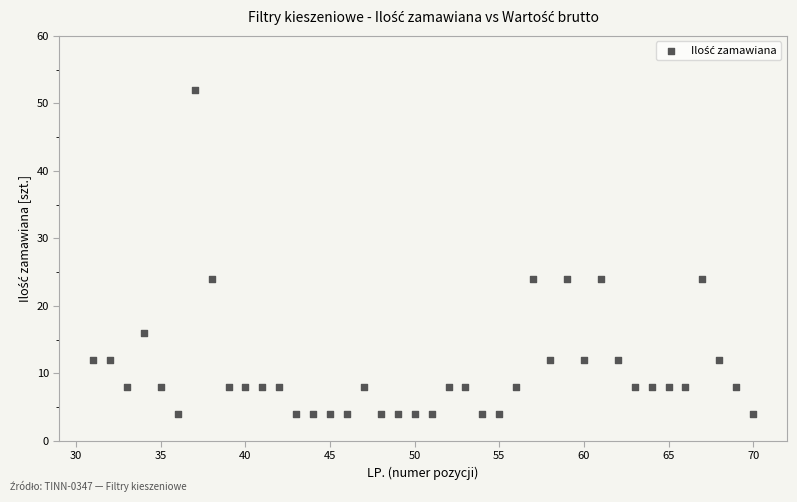

What is the range of Y values (max minus min)?

48